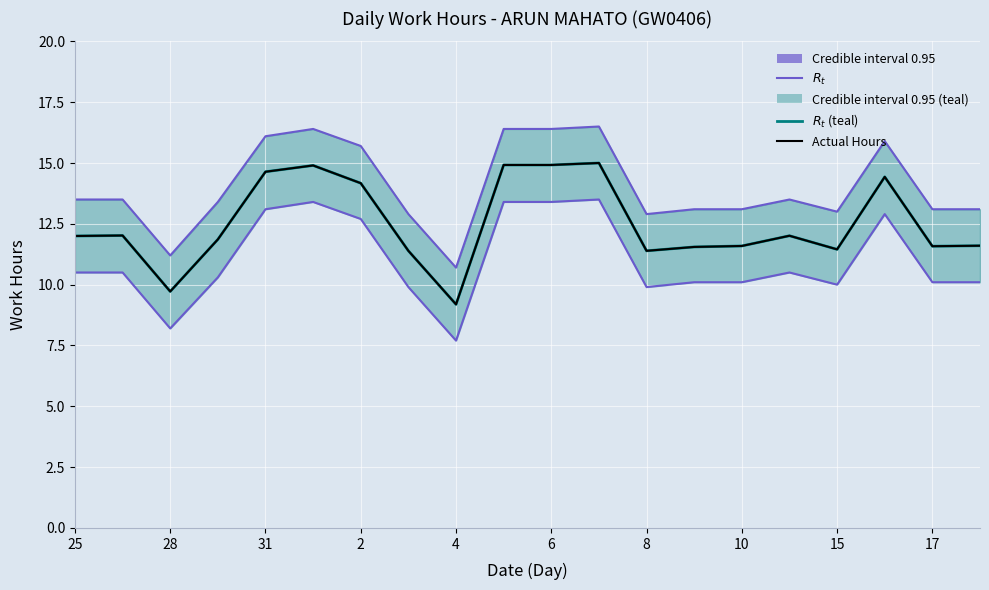

What is the lowest value of the Actual Hours series?

9.2